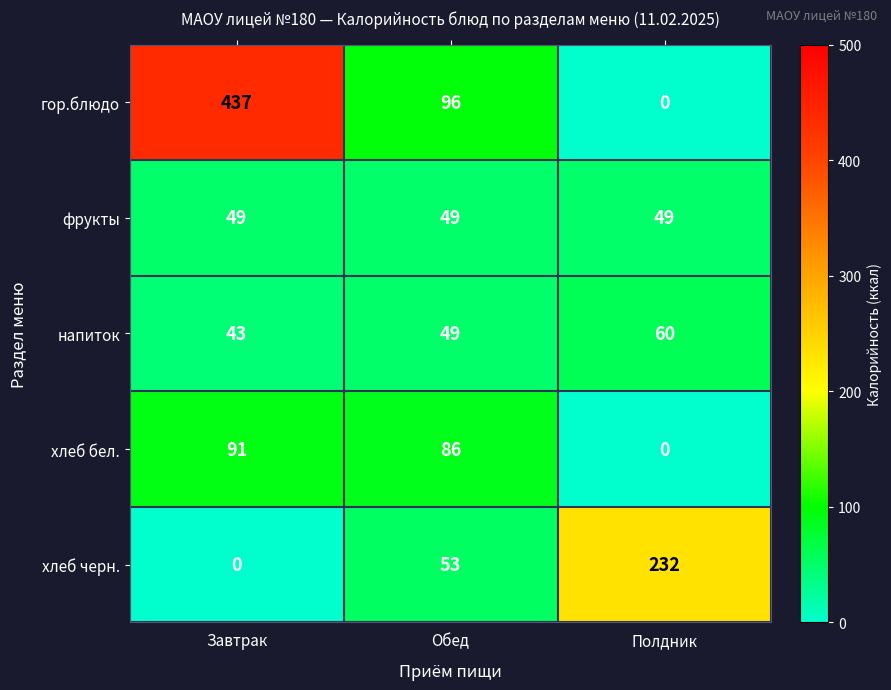

Is it true that хлеб бел. equals 86 at Обед?

True